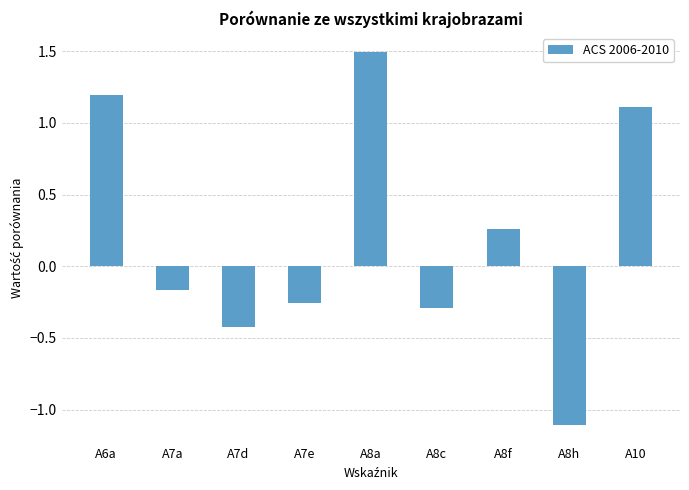

How many values exceed 0?

4